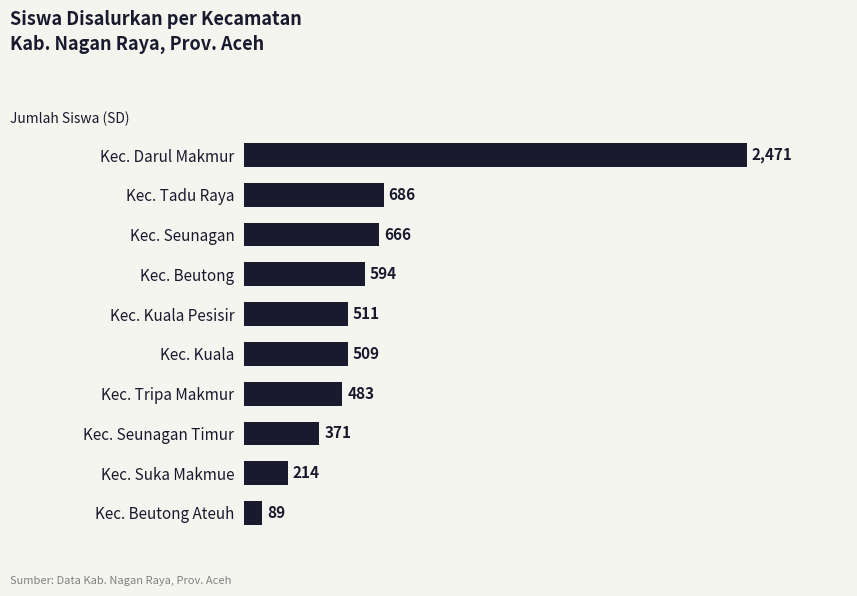

Does the chart contain any negative values?

No